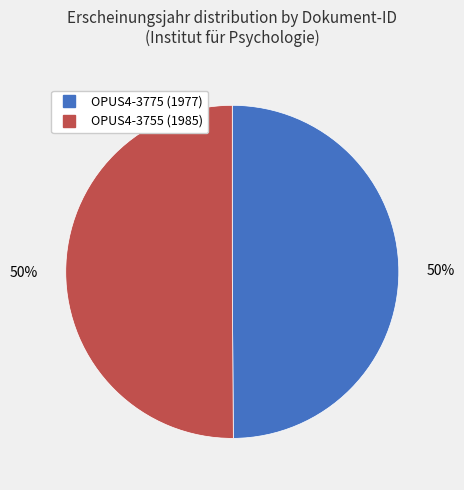

To the nearest percent, what is the combined percentage of OPUS4-3755 and OPUS4-3775?

100%